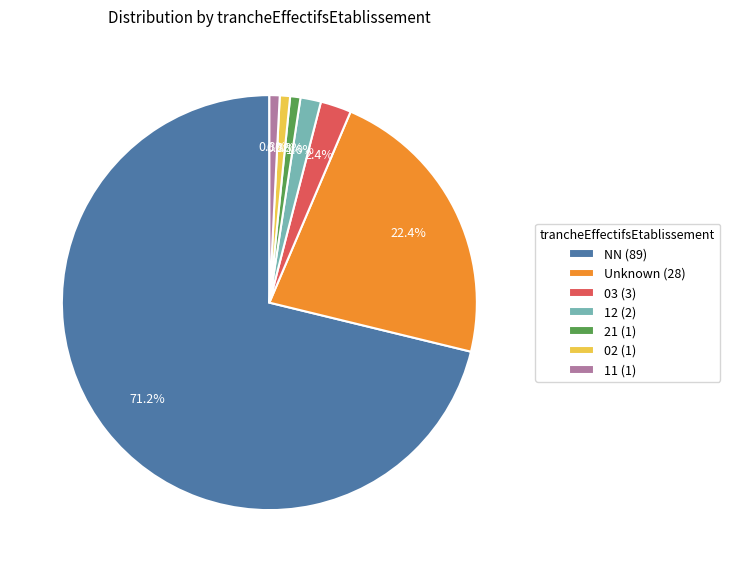

Do 03 (3) and Unknown (28) together represent more than half of the pie?

No